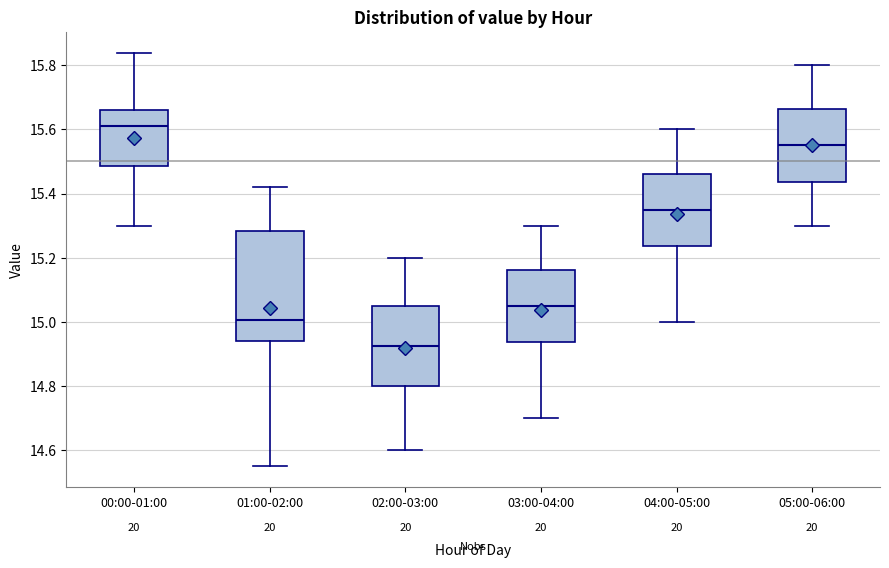

Reading left to right, read every box against the y-axis: the position of its median line, the range the box covers, and the ends of its whiskers. The values are not printed on the chart, so give them approximately, as read against the axis.

00:00-01:00: median 15.62, box 15.48 to 15.66, whiskers 15.30 to 15.84
01:00-02:00: median 15.00, box 14.94 to 15.28, whiskers 14.56 to 15.42
02:00-03:00: median 14.92, box 14.80 to 15.06, whiskers 14.60 to 15.20
03:00-04:00: median 15.06, box 14.94 to 15.16, whiskers 14.70 to 15.30
04:00-05:00: median 15.36, box 15.24 to 15.46, whiskers 15.00 to 15.60
05:00-06:00: median 15.56, box 15.44 to 15.66, whiskers 15.30 to 15.80